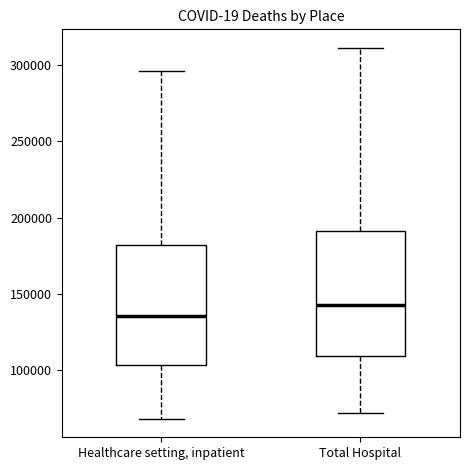

Which box has the lowest median line?

Healthcare setting, inpatient